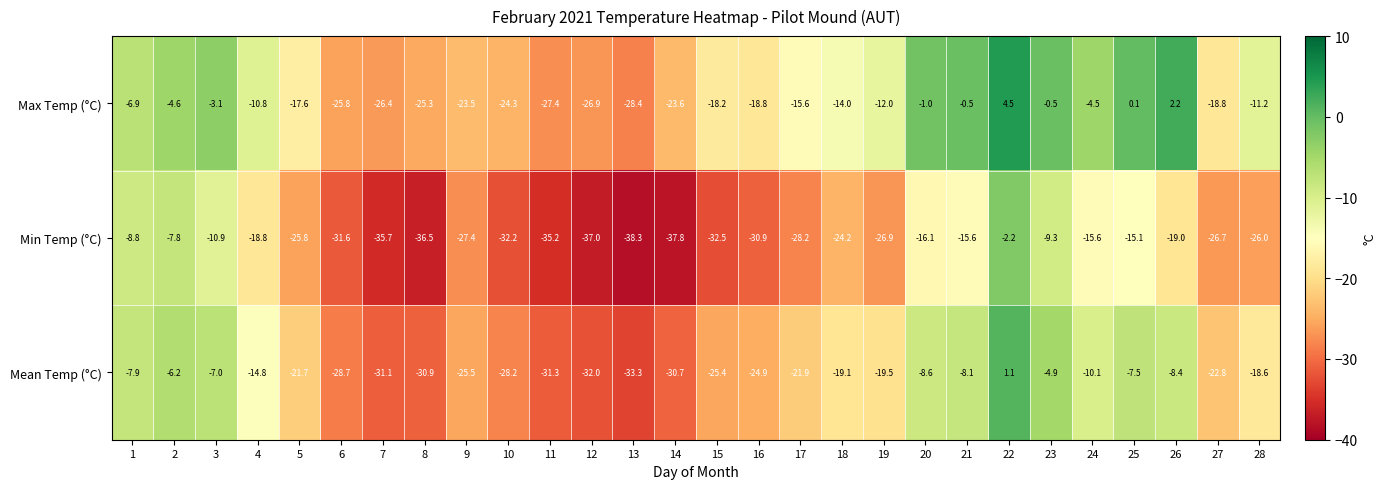

Which series has the widest spread of values?

Min Temp (°C)